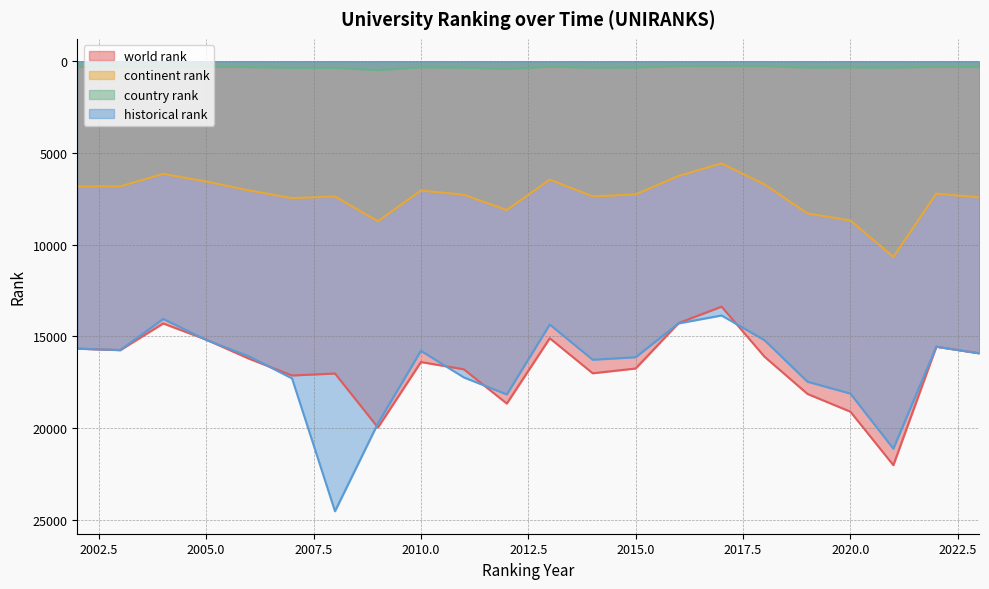

Which category has the highest value in the historical rank series?

2008